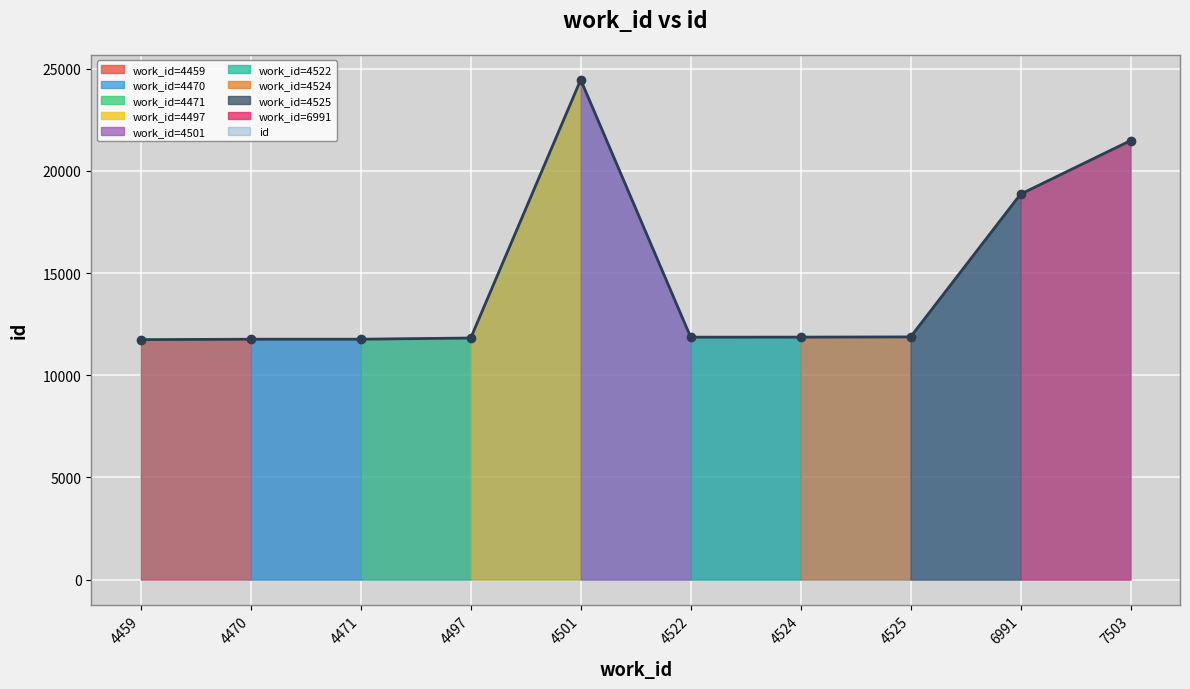

What is the minimum value shown in the chart?

11743